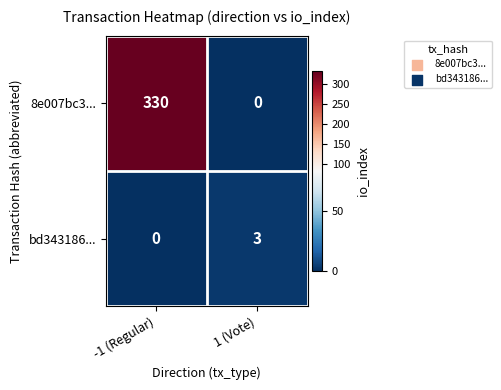

The value of 8e007bc3... at -1 (Regular) is 330. True or false?

True